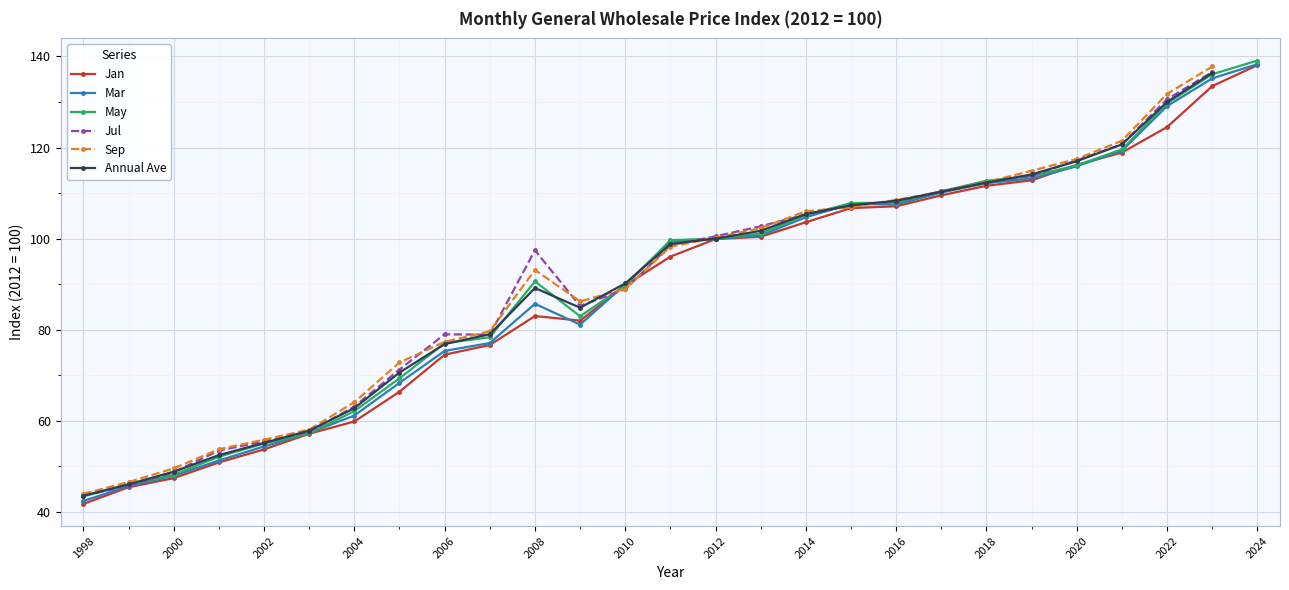

True or false: Mar has a value of 138.3 at 2024.

True